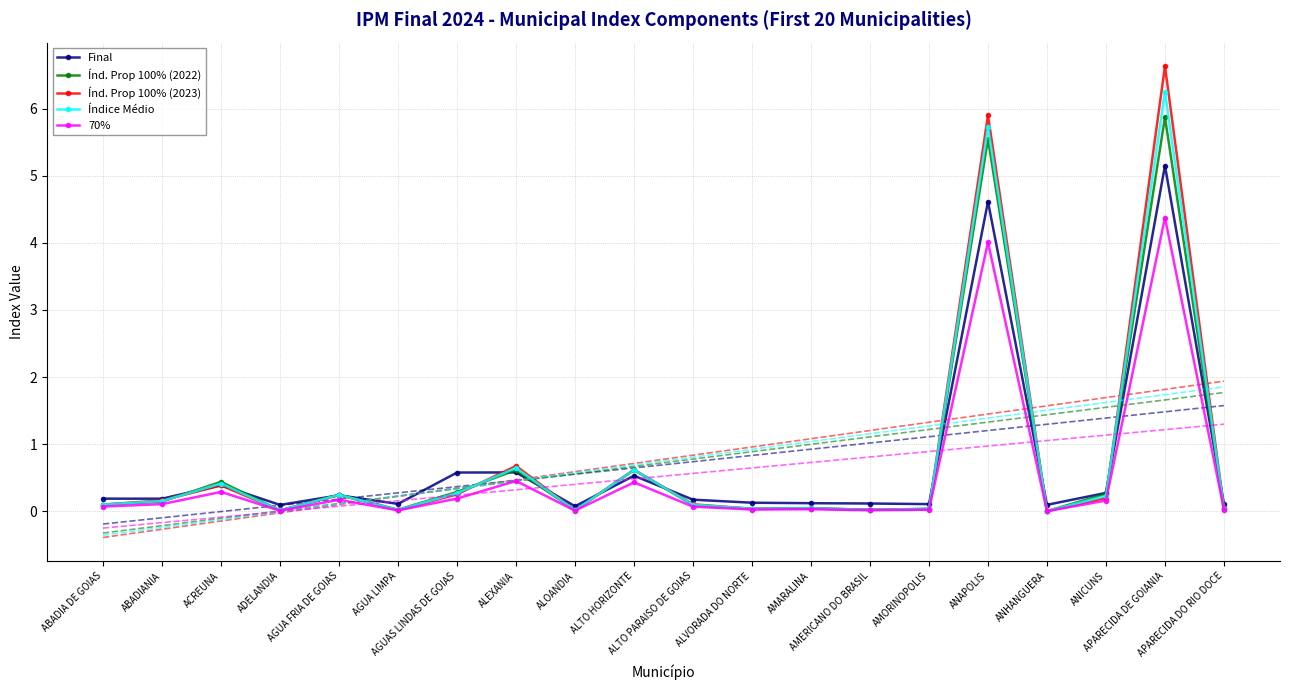

True or false: 70% has more than 2 interior local peaks.

True